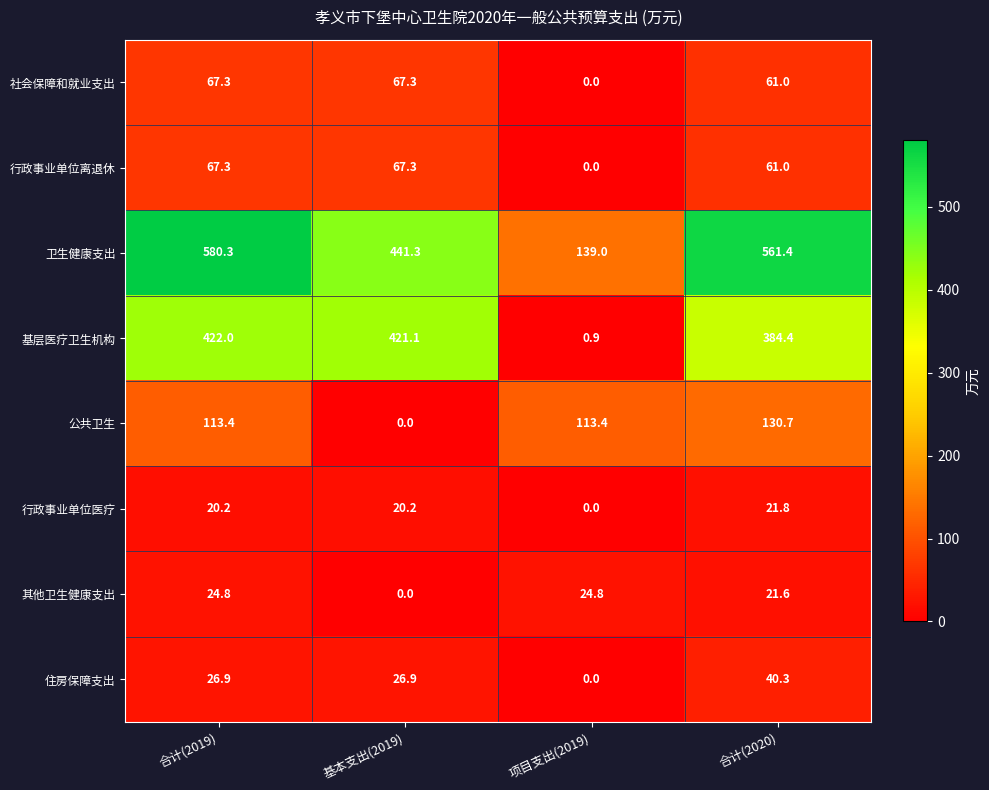

Between 合计(2019) and 基本支出(2019), which series saw the biggest shift?

卫生健康支出